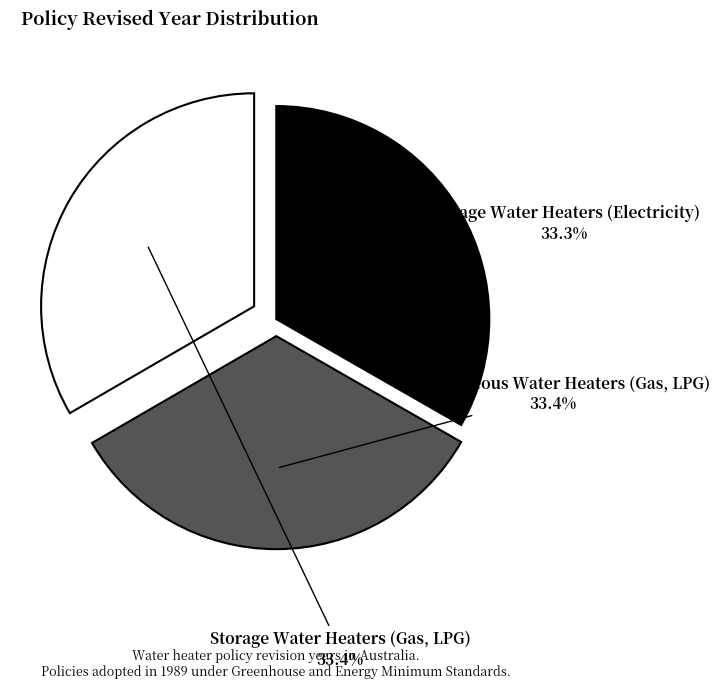

To the nearest percent, what percentage of the pie is Storage Water Heaters (Gas, LPG)?

33%